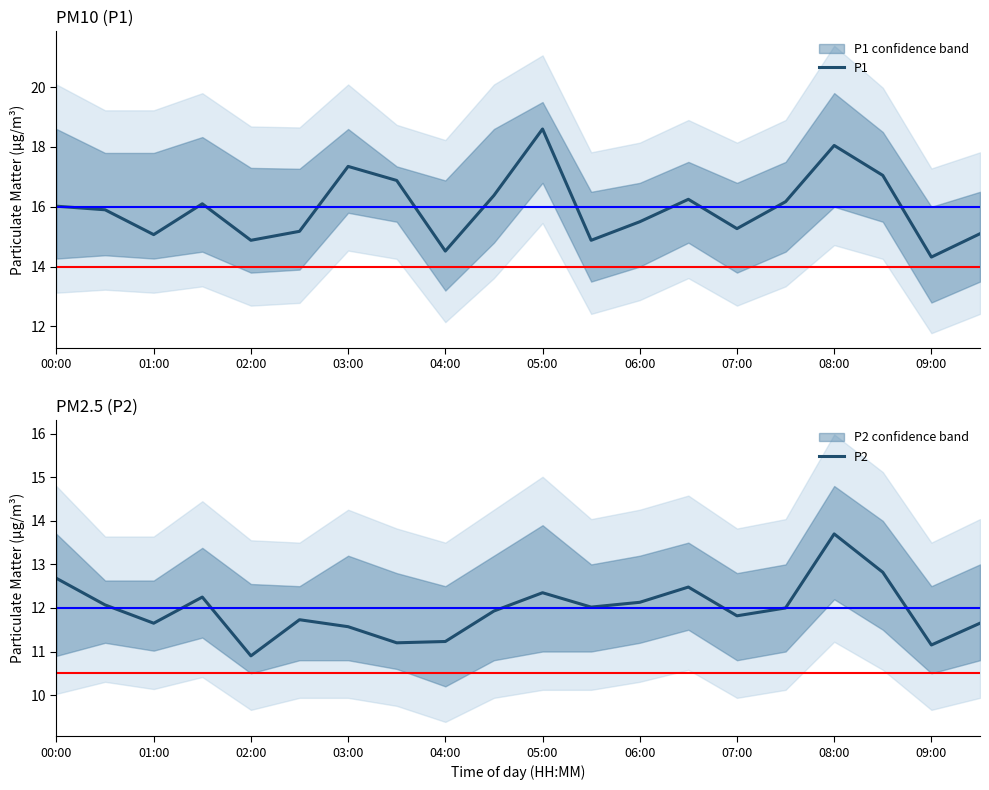

What is the sum of all P2 values?

239.3